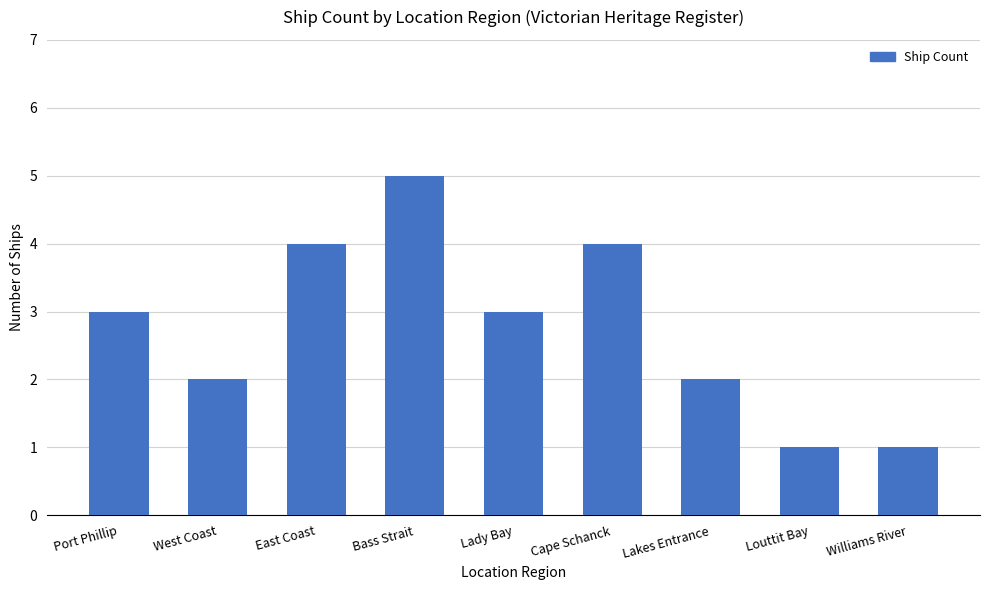

How many bars are there in total?

9